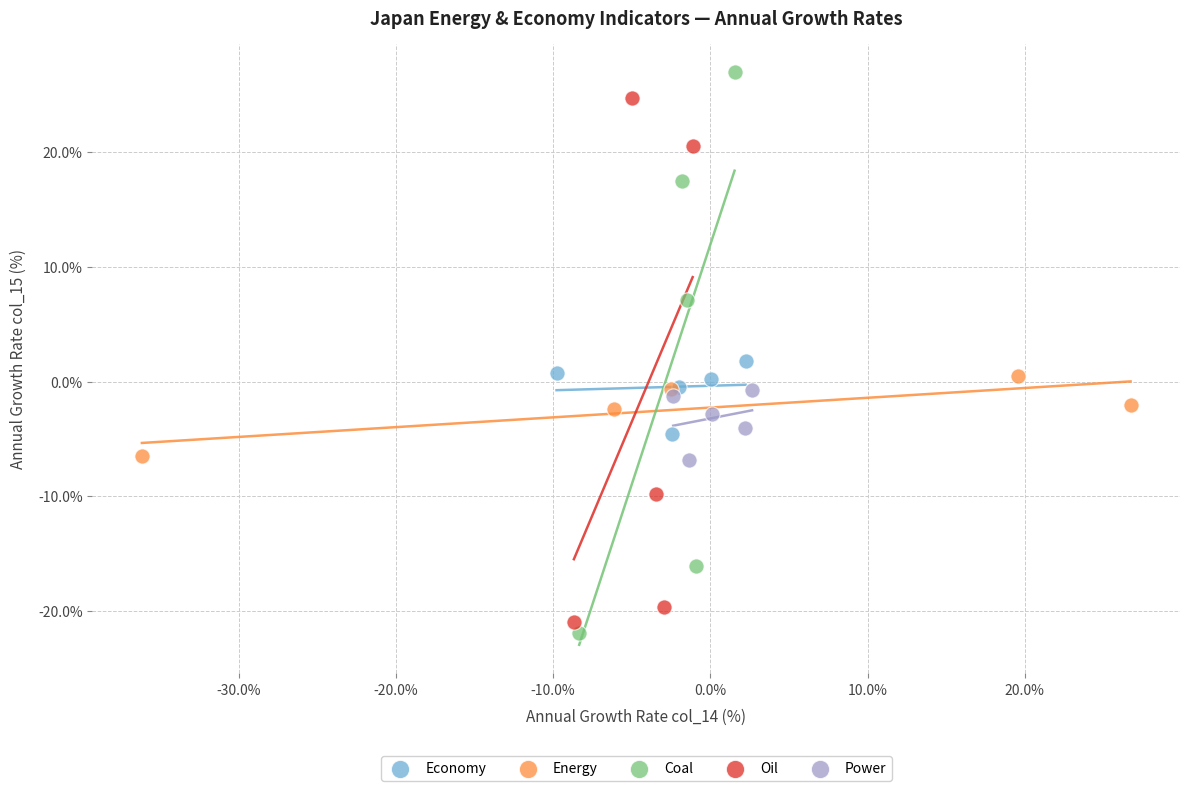

Which series has the widest spread of Y values?

Coal